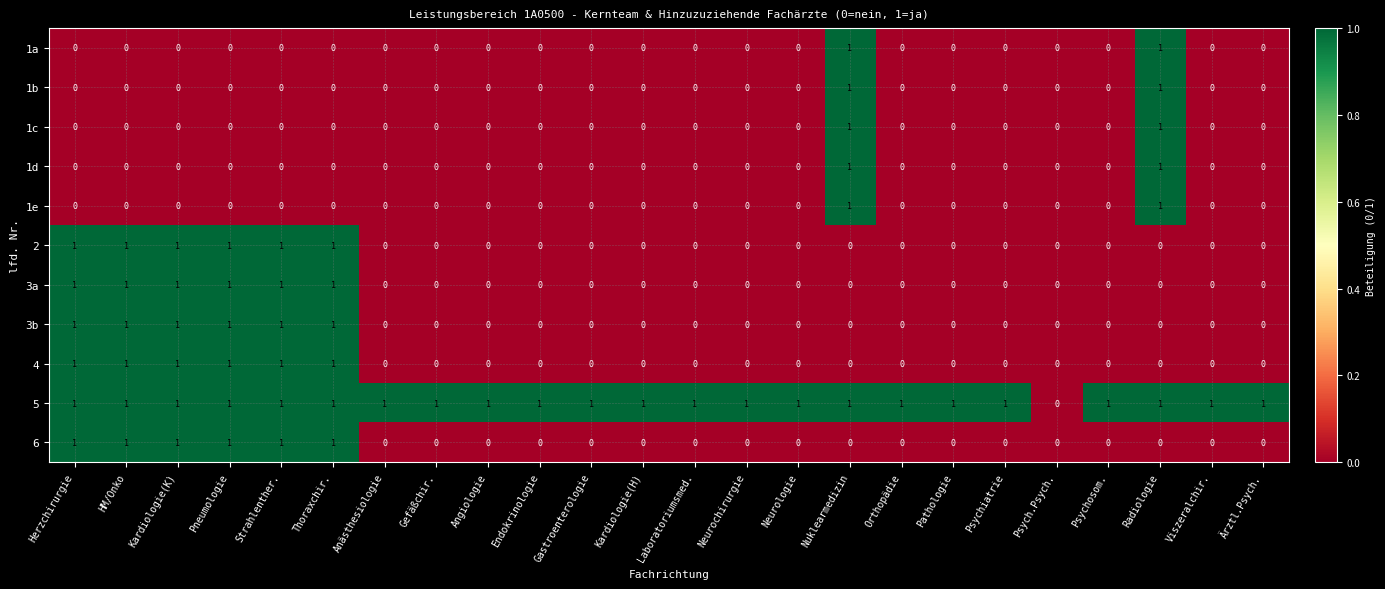

Is the value of 1c at Herzchirurgie greater than the value of 3a at Kardiologie(K)?

No